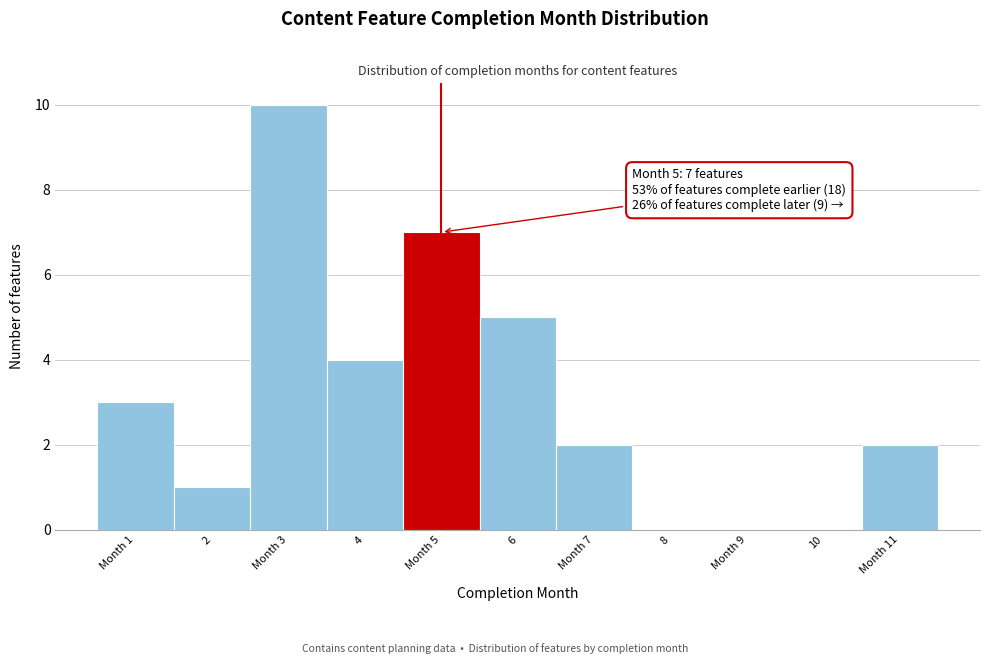

Reading left to right, transcribe all the data shown in this chart.

Month 1=3	2=1	Month 3=10	4=4	Month 5=7	6=5	Month 7=2	8=0	Month 9=0	10=0	Month 11=2